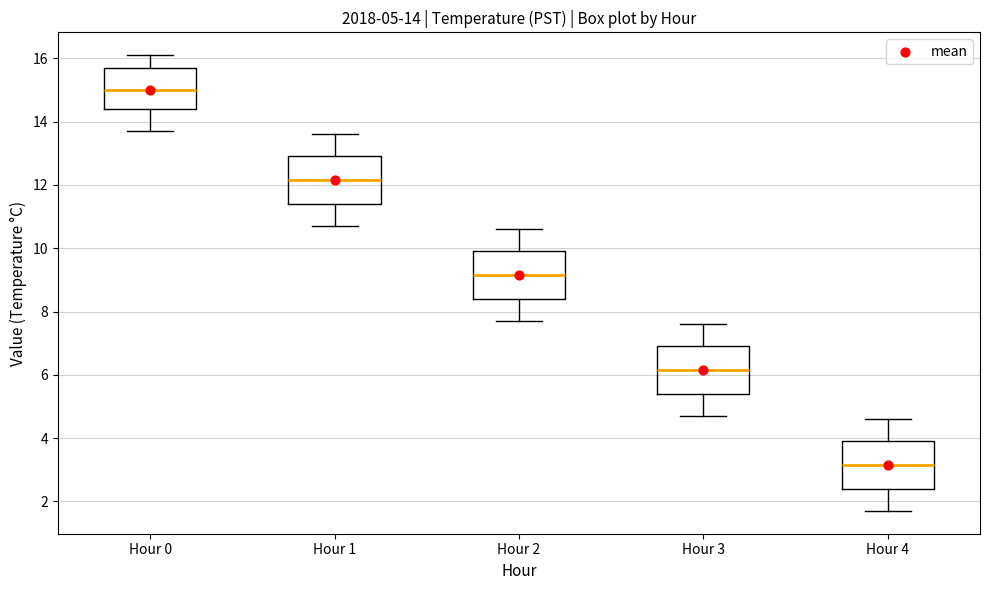

Which box has the lowest median line?

Hour 4